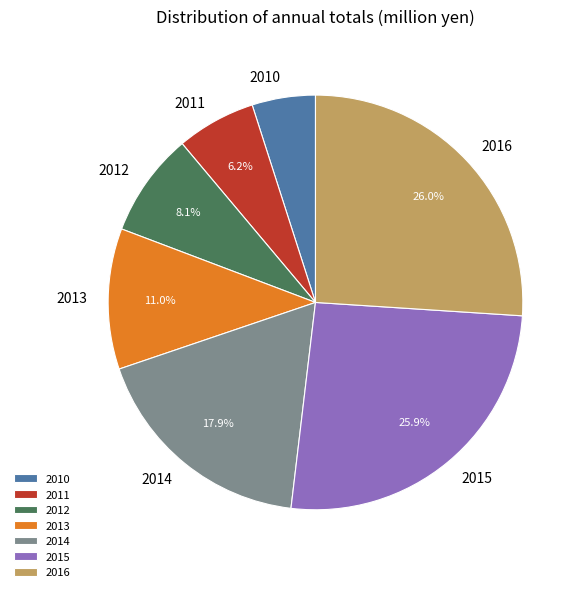

What percentage is NOT represented by 2014?

82.1%